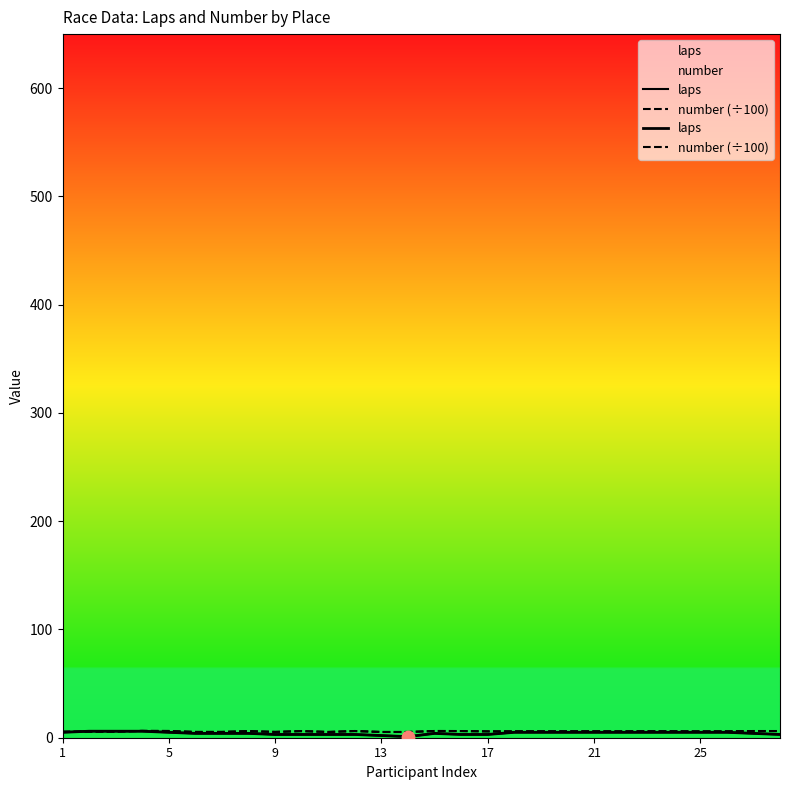

Which series reaches the maximum Y coordinate?

number (÷100)